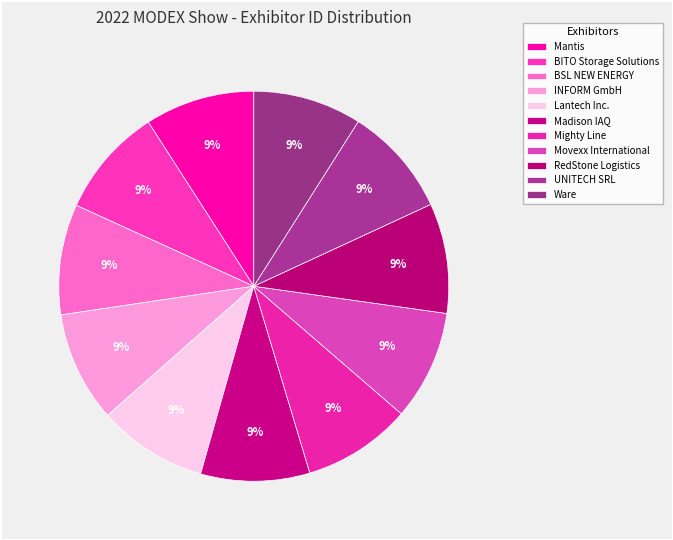

Is Movexx International the majority of the pie?

No